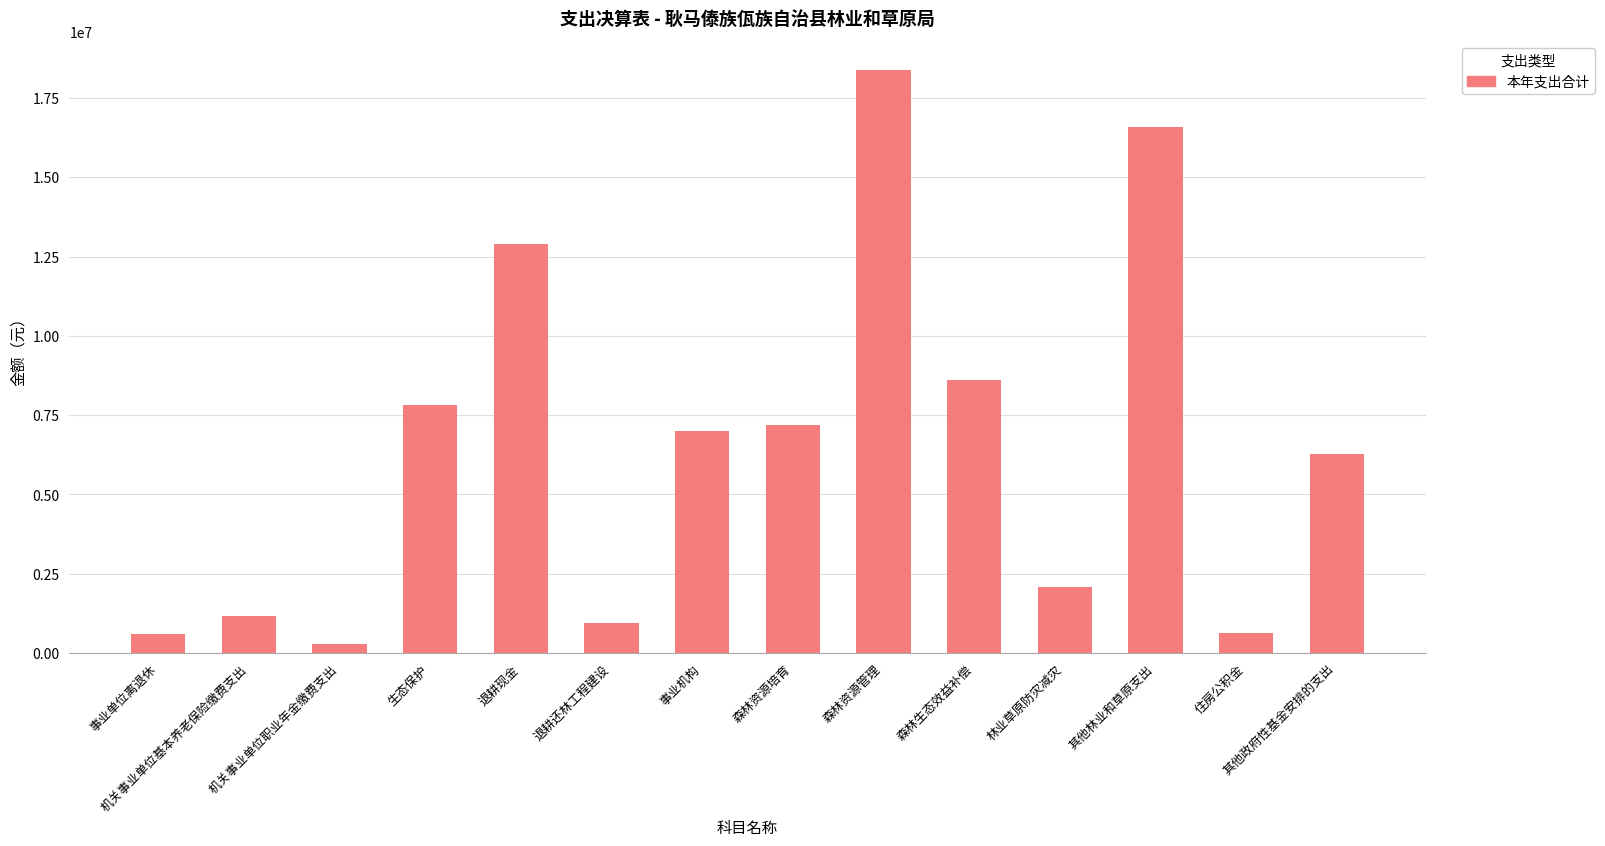

What is the difference between the maximum and second lowest values?

17763230.7